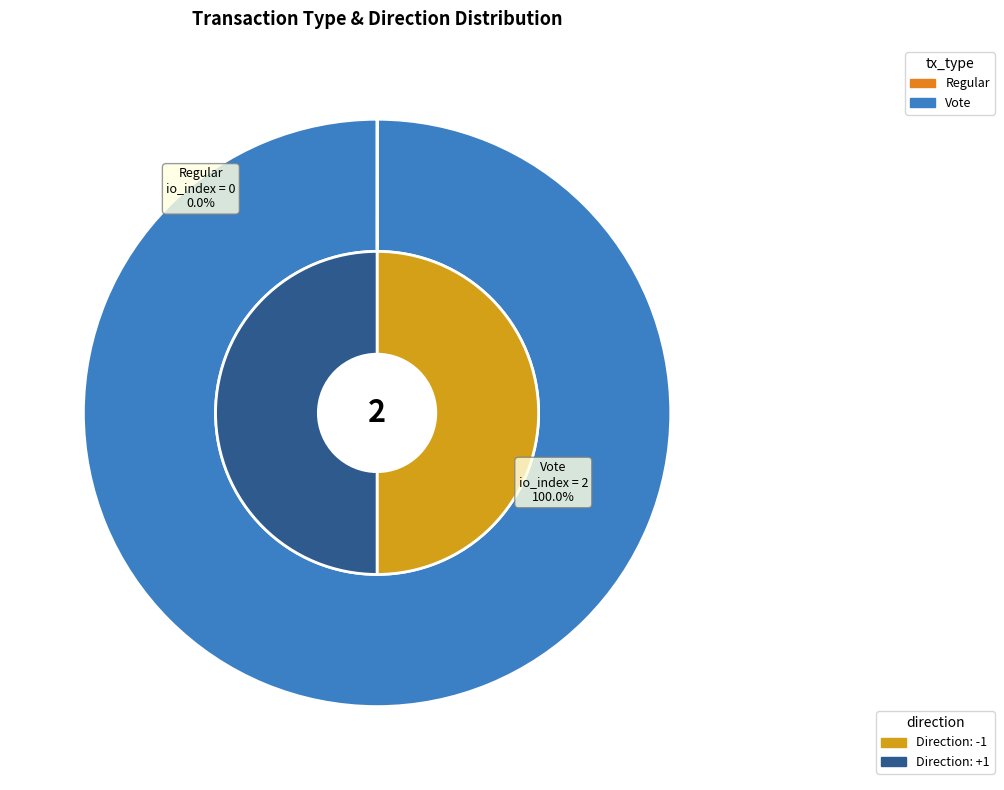

Is it true that Regular is 1% of the pie?

False